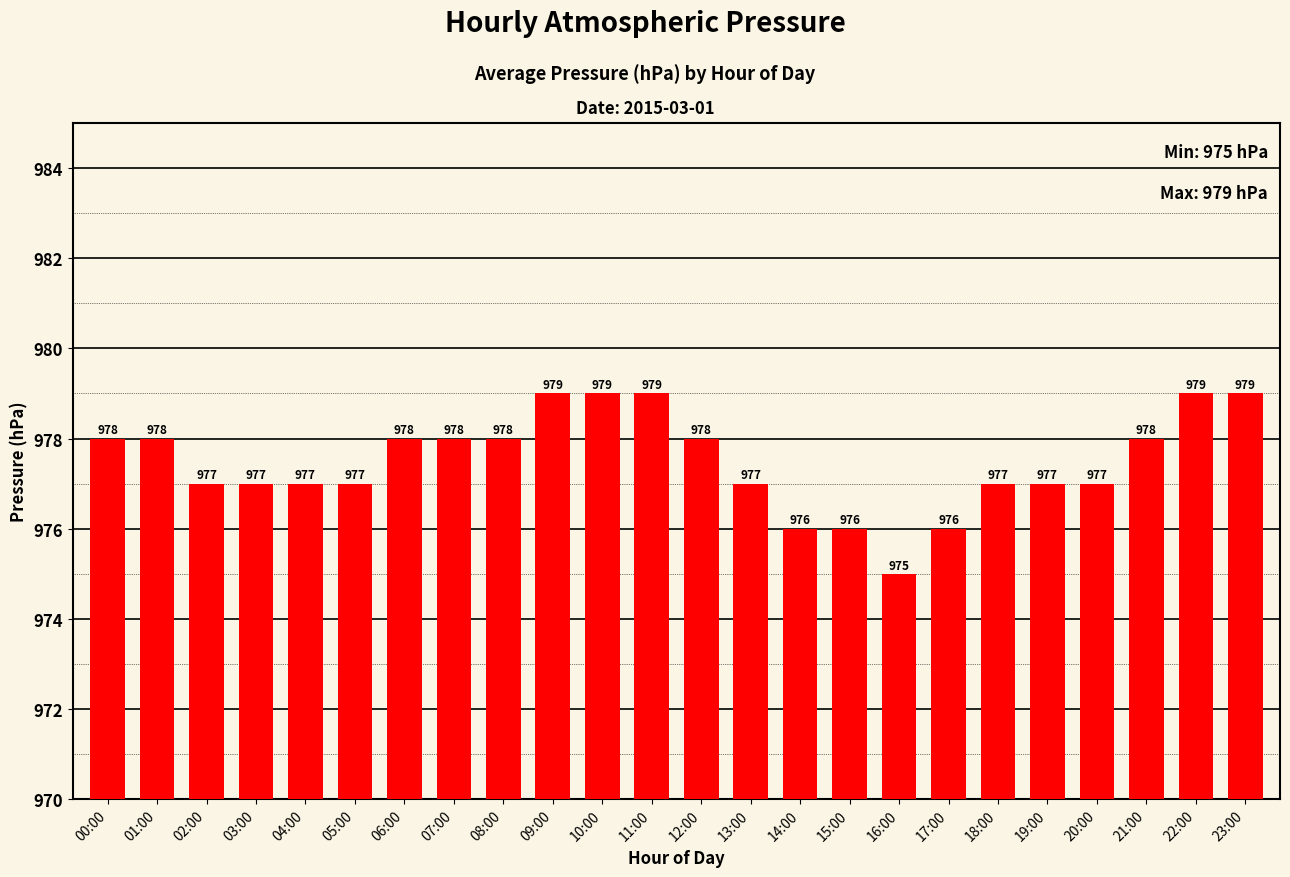

Read the value at 15:00.

976